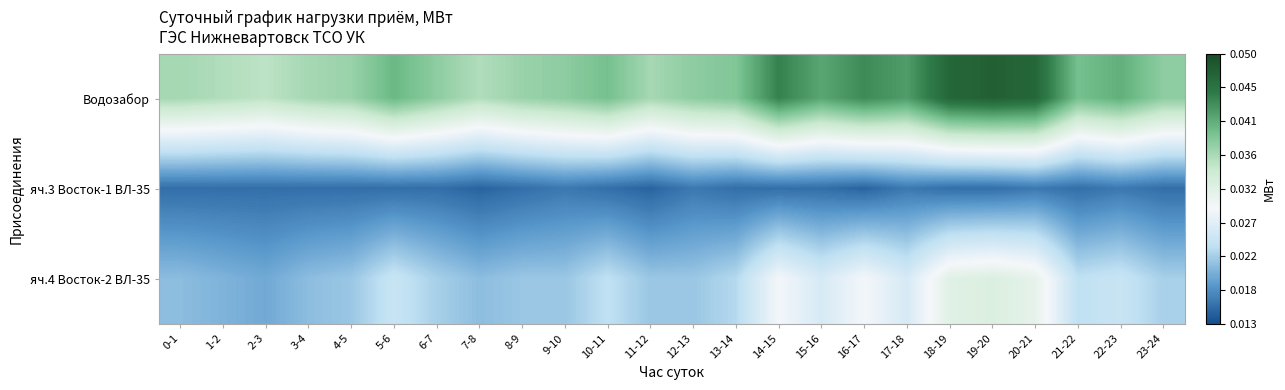

List the series in order of their peak value, lowest first.

яч.3 Восток-1 ВЛ-35, яч.4 Восток-2 ВЛ-35, Водозабор